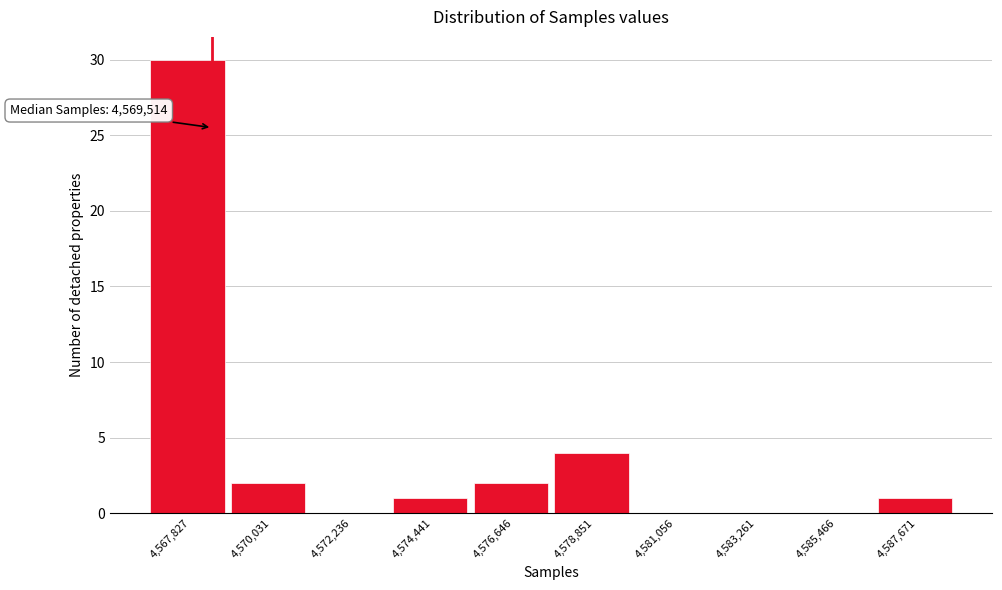

Reading right to left, what are all the values shown in this chart?

4,587,671=1	4,585,466=0	4,583,261=0	4,581,056=0	4,578,851=4	4,576,646=2	4,574,441=1	4,572,236=0	4,570,031=2	4,567,827=30